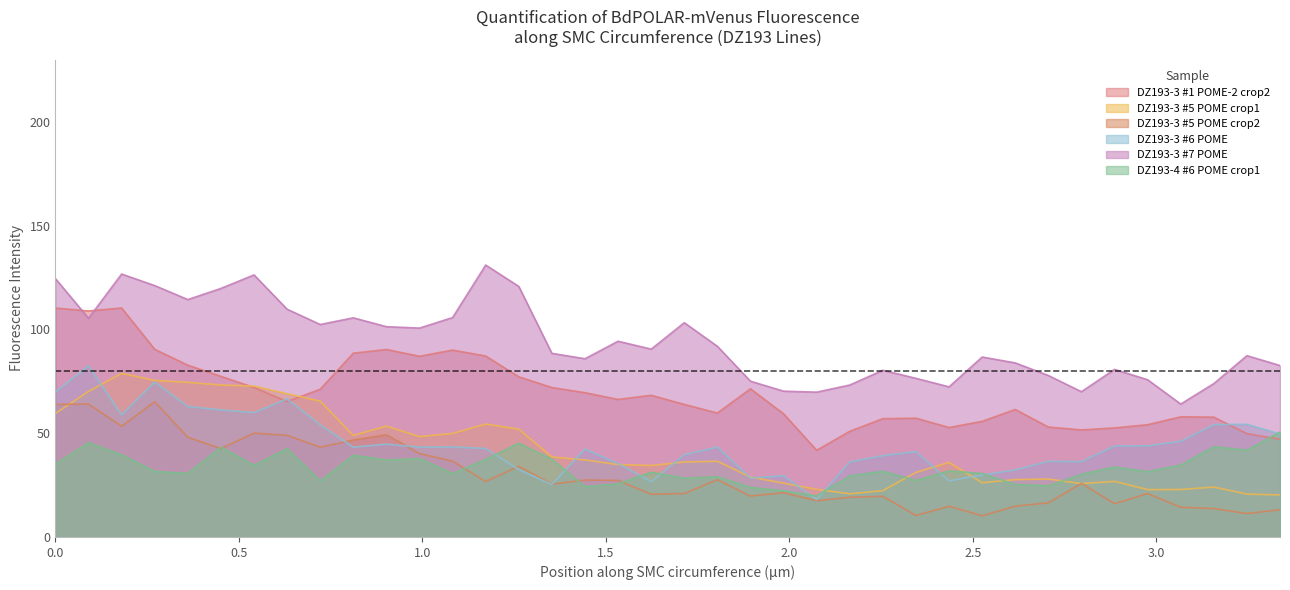

How many series are shown in this chart?

6